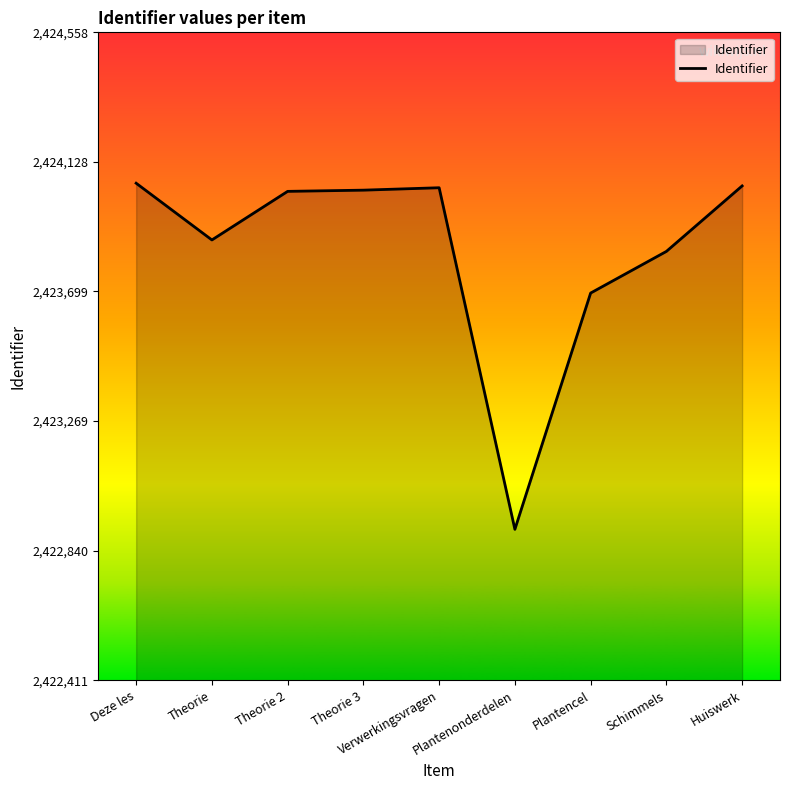

The value at Deze les is 2424058. True or false?

True